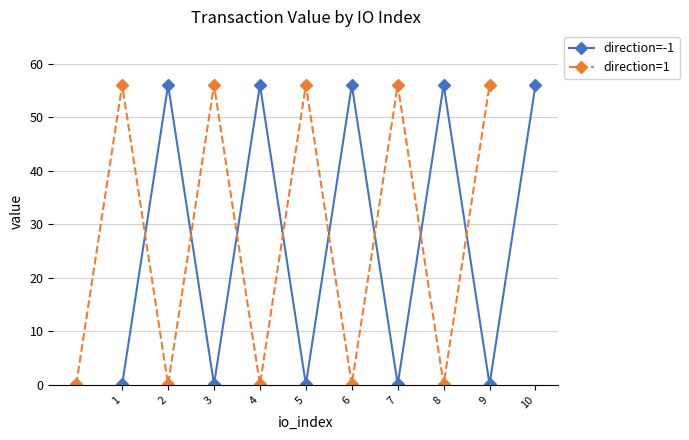

Is it true that direction=-1 equals 20.4 at 4?

False